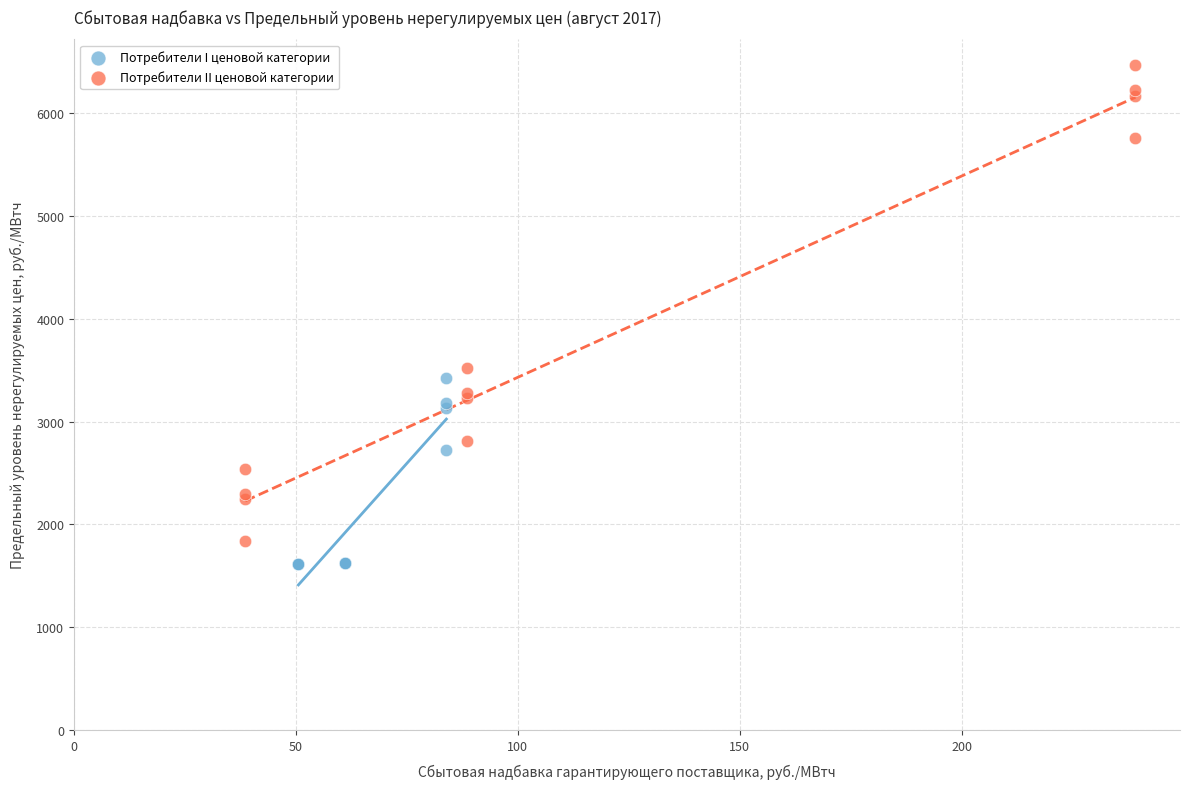

Which series reaches the maximum Y coordinate?

Потребители II ценовой категории